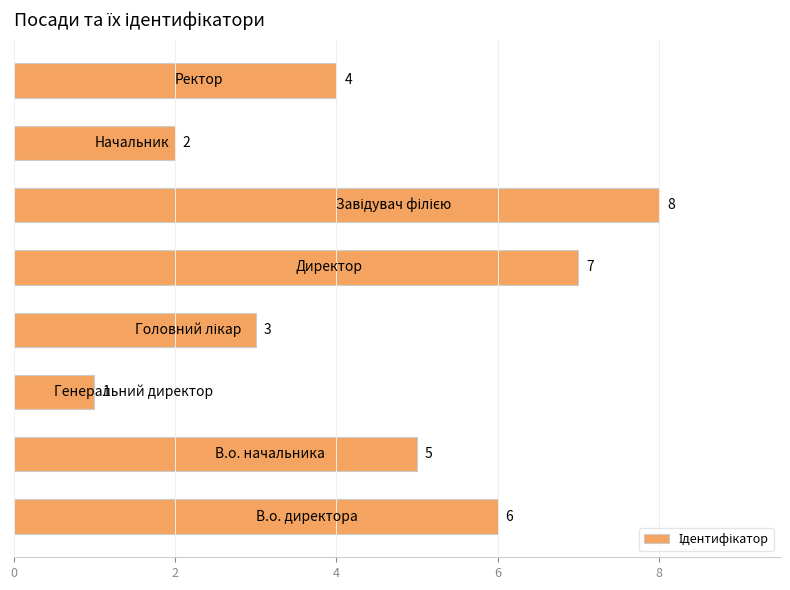

Are the bars grouped side by side (vs. stacked)?

No